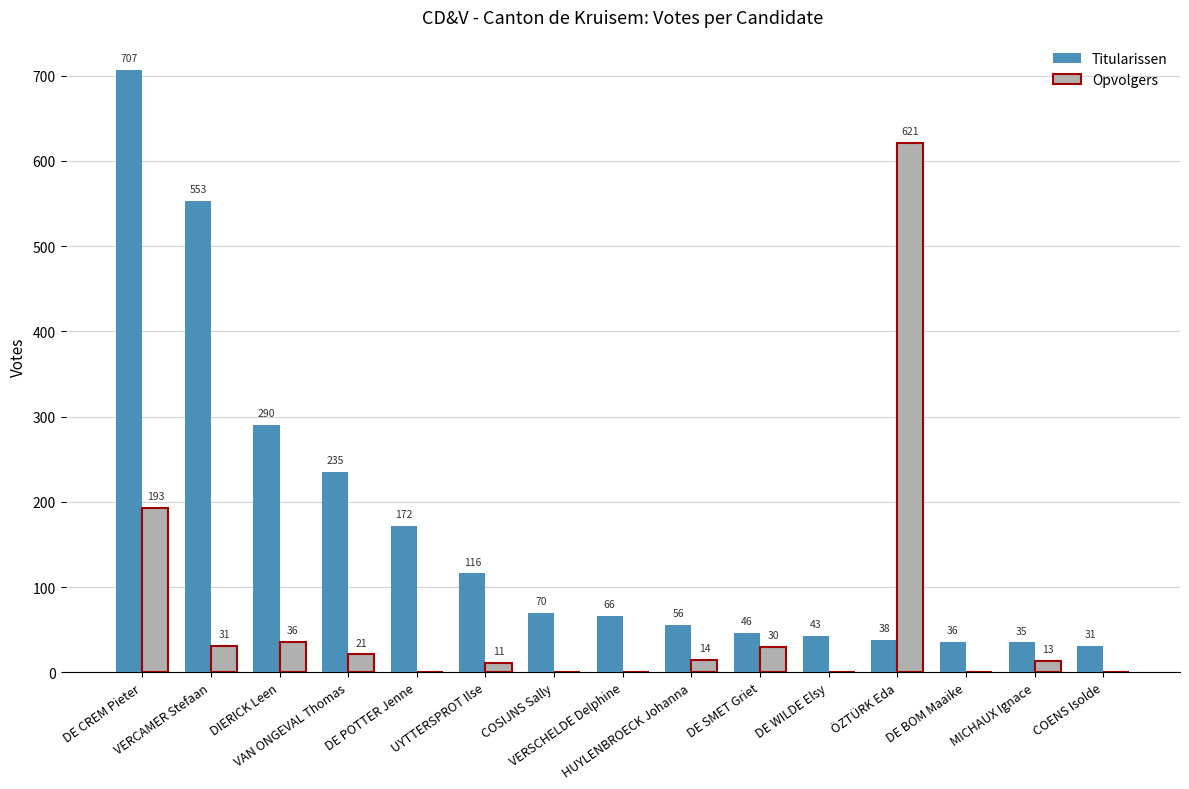

What is the greatest value displayed?

707